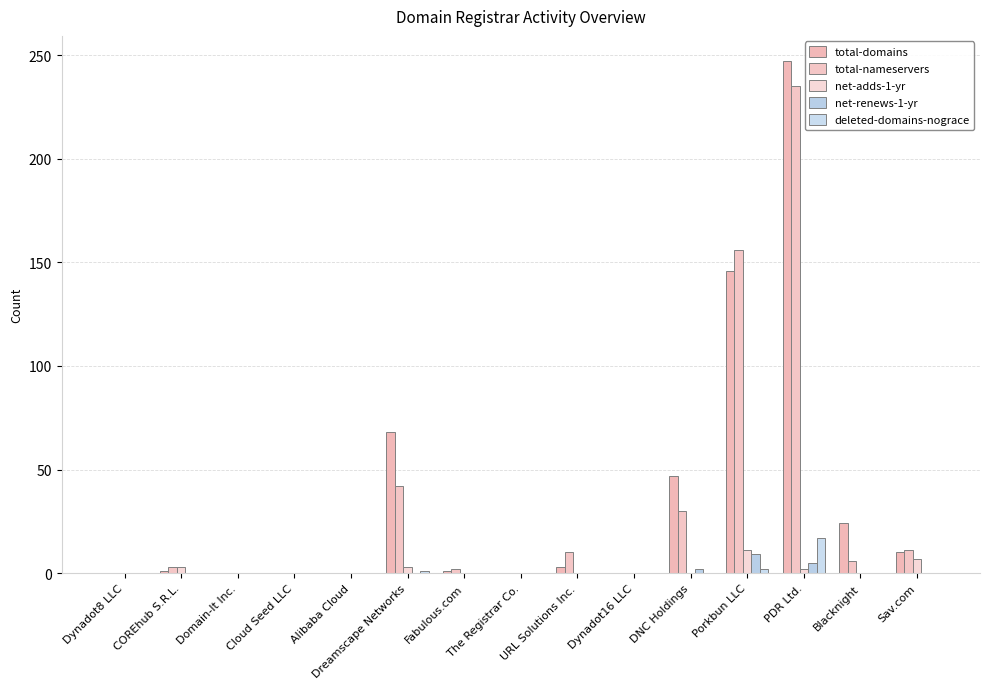

At which category is the sum across all series the highest?

PDR Ltd.